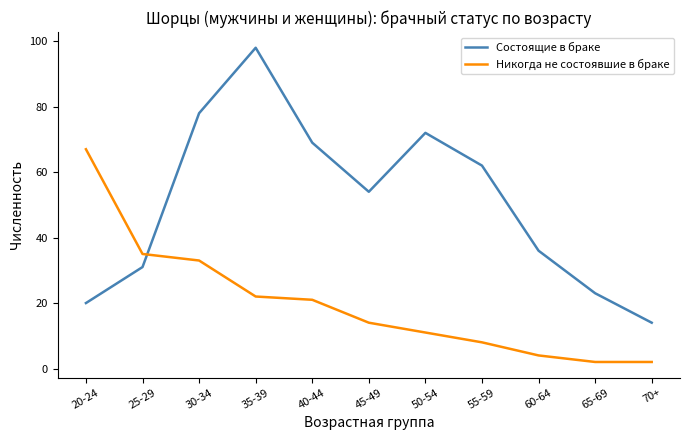

Rank the series at 20-24 from highest to lowest value.

Никогда не состоявшие в браке, Состоящие в браке